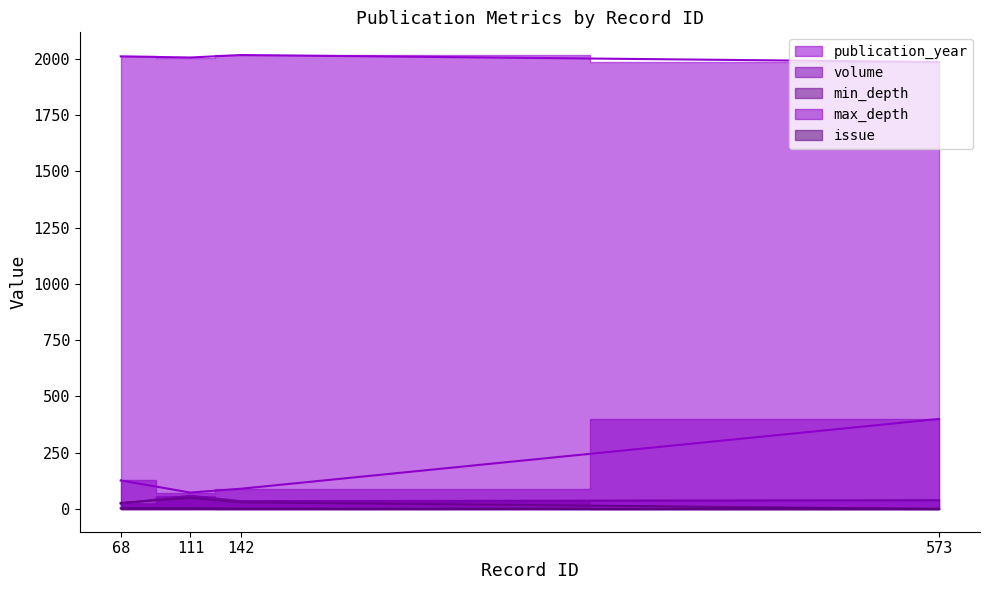

What is the value of the min_depth point at the 1st from the left?

27